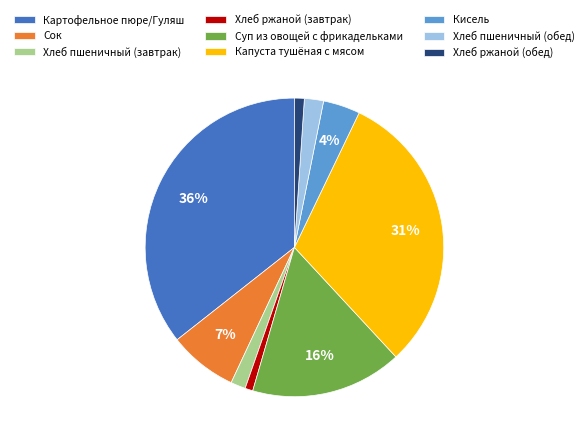

The Картофельное пюре/Гуляш slice represents 36% of the pie. True or false?

True